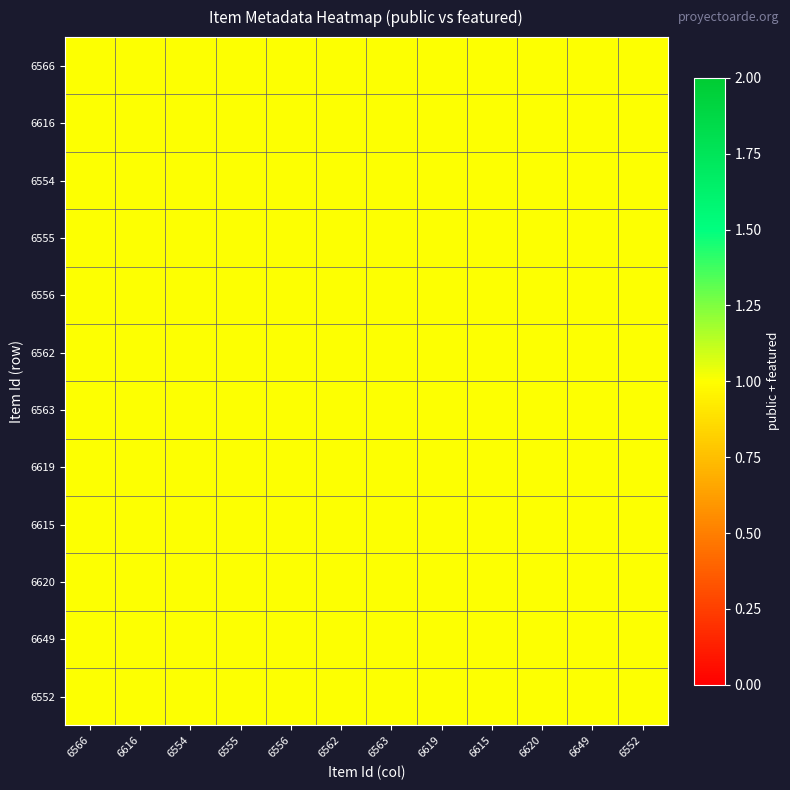

How many series are shown in this chart?

12